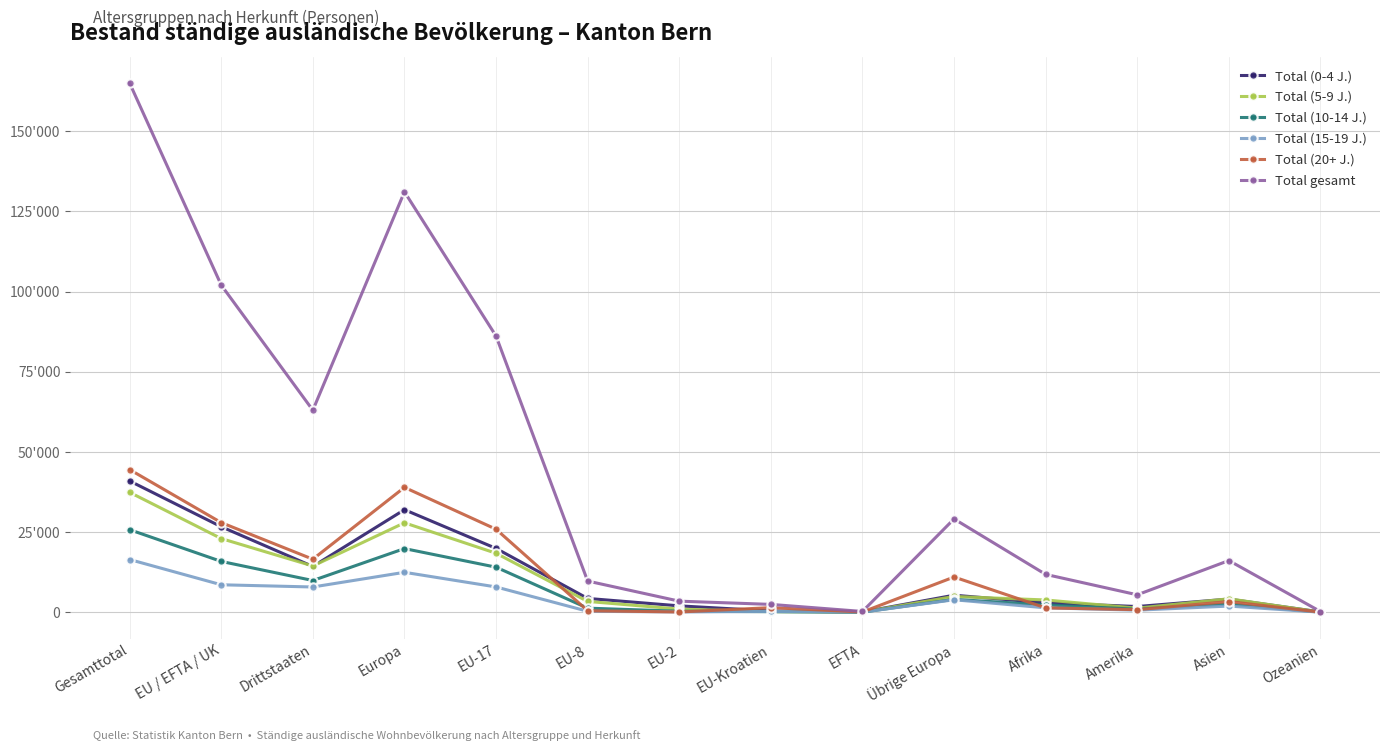

True or false: Total (0-4 J.) and Total (10-14 J.) intersect in this chart.

False